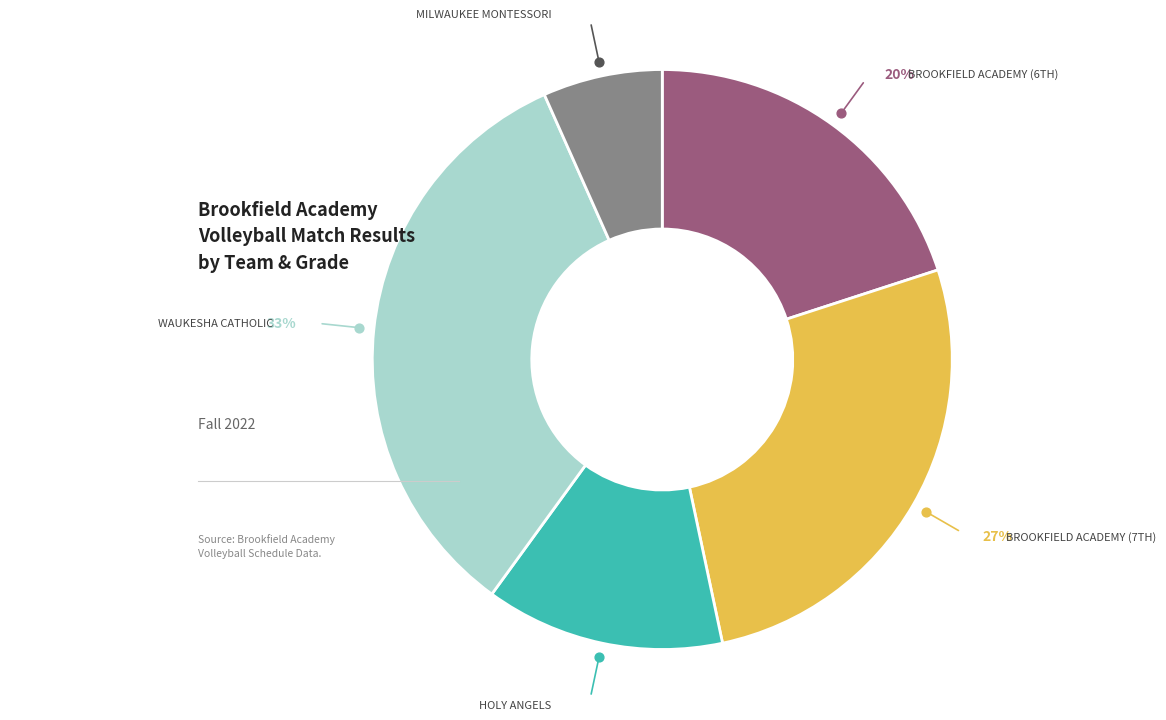

What is the change in value from Waukesha Catholic to Milwaukee Montessori?

-4